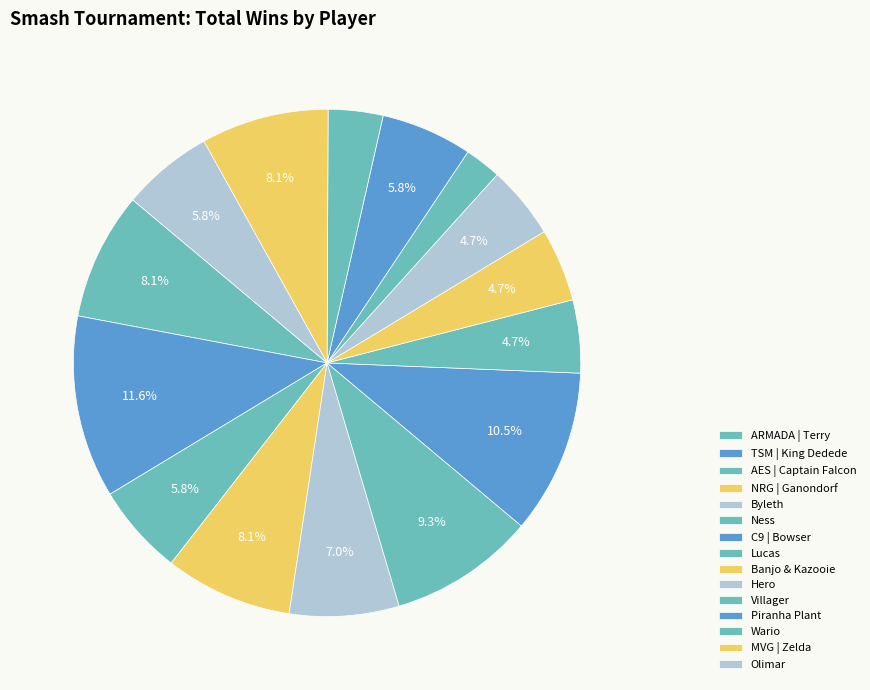

Count the number of slices in the pie.

15